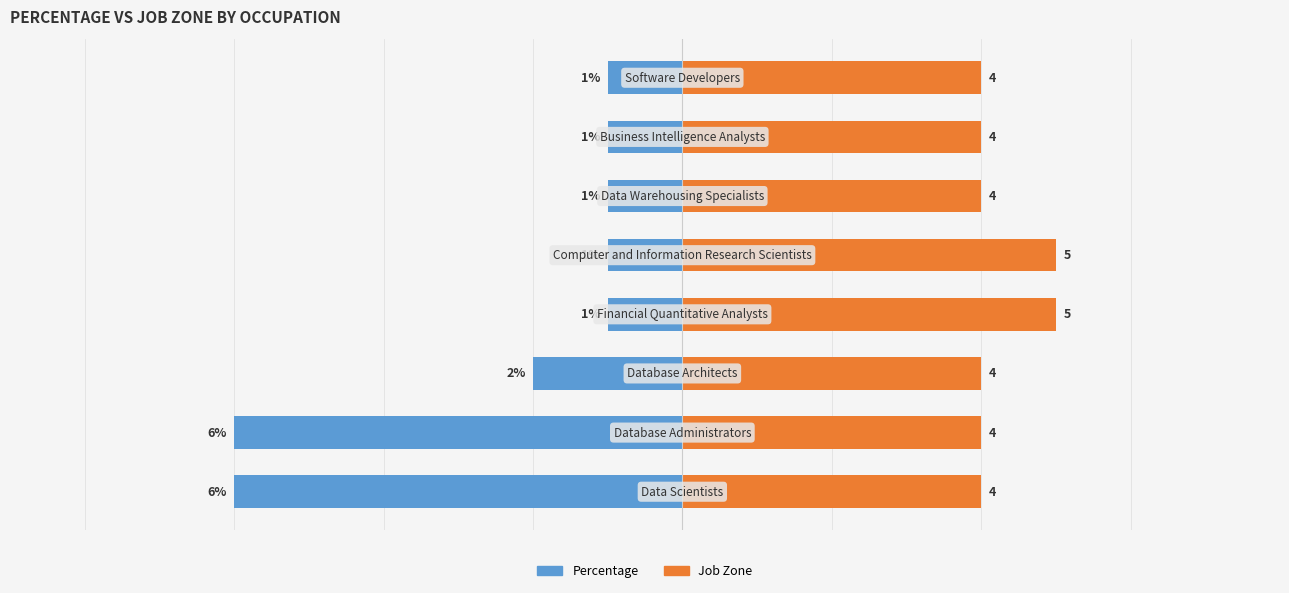

The Percentage series shows -1 at 4. True or false?

True